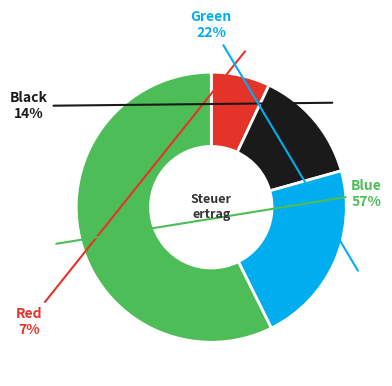

To the nearest percent, what is the average slice percentage?

25%